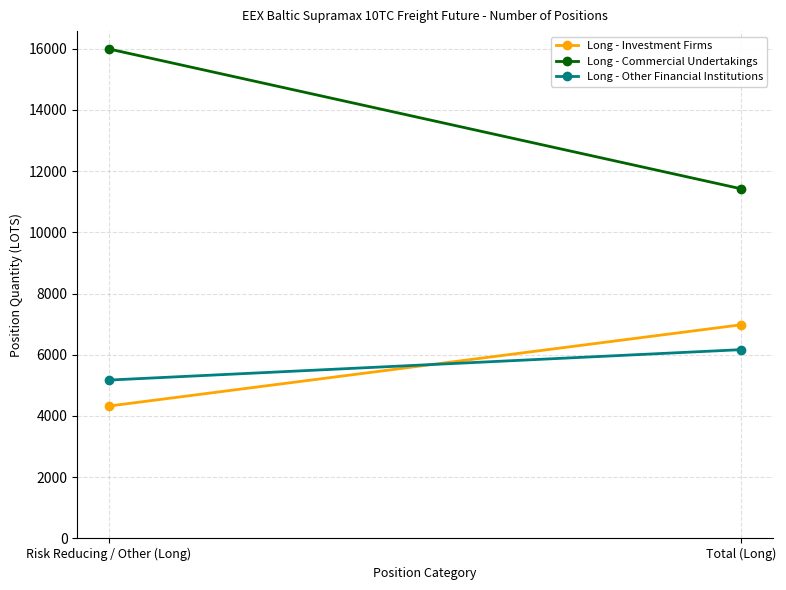

What is the value of the Long - Investment Firms point at the 2nd from the left?

6980.4